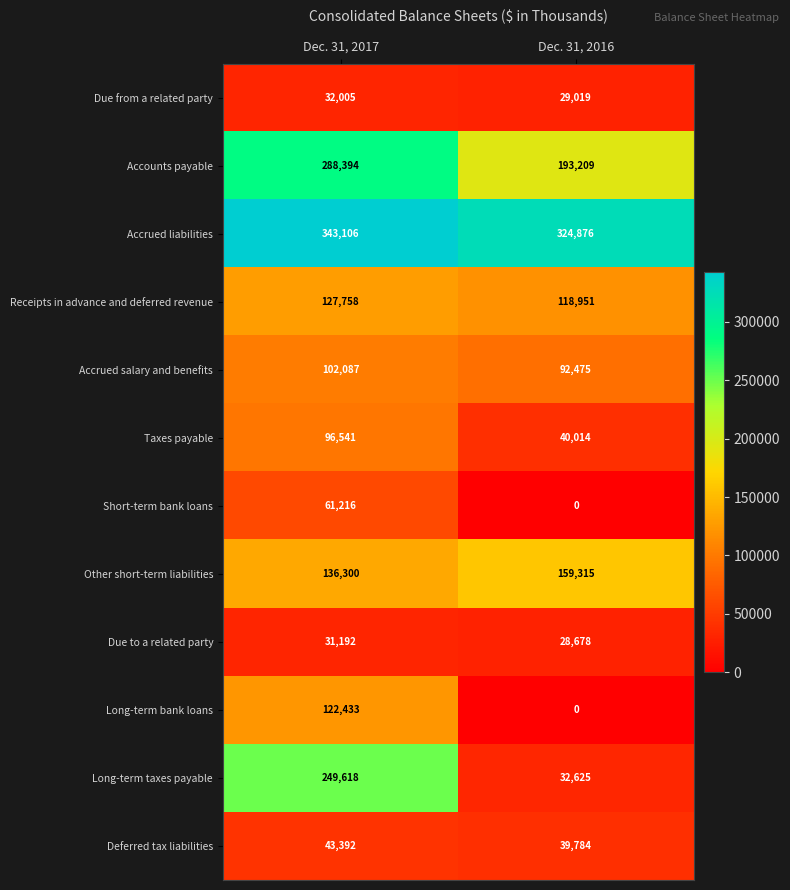

At which category does the chart reach its peak across all series?

Dec. 31, 2017